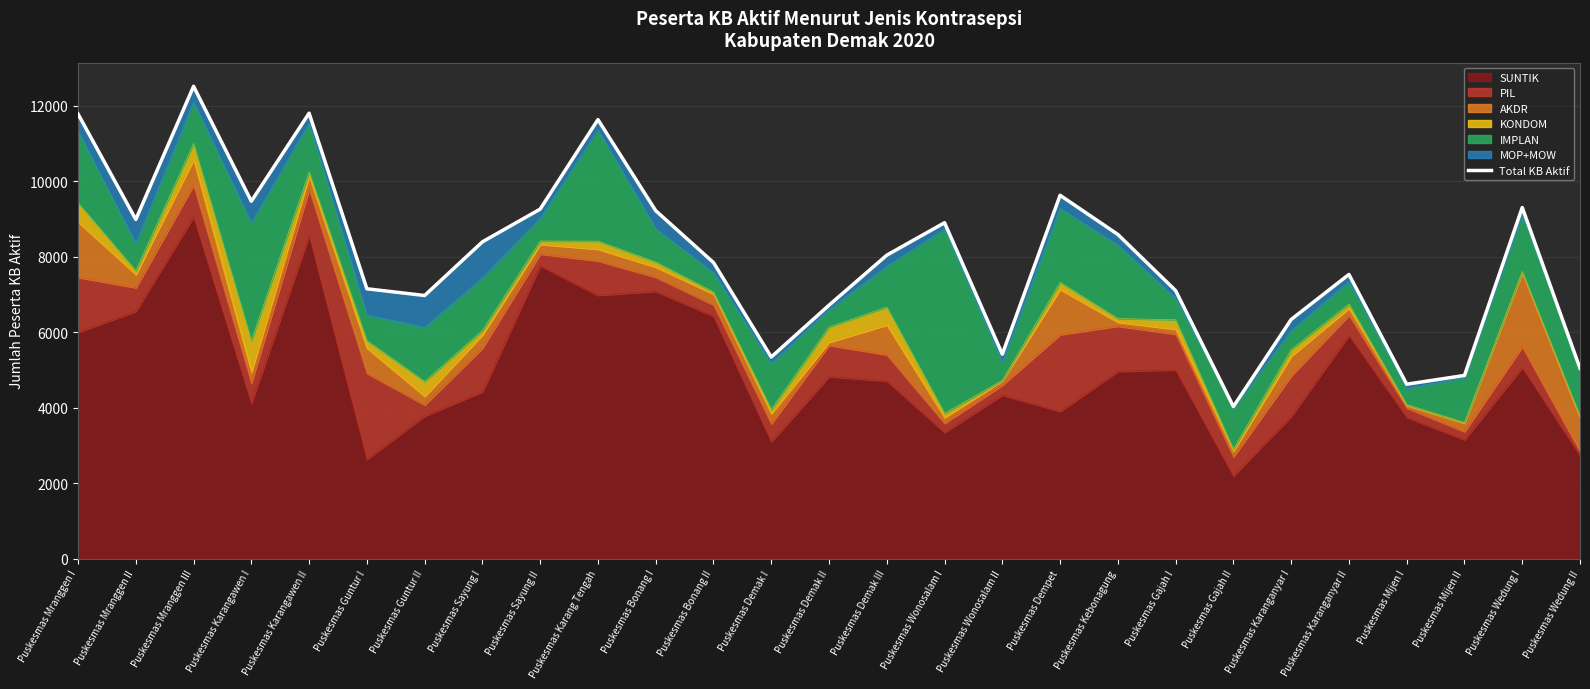

How many interior local valleys (lower than both neighbors) does the data have?

7